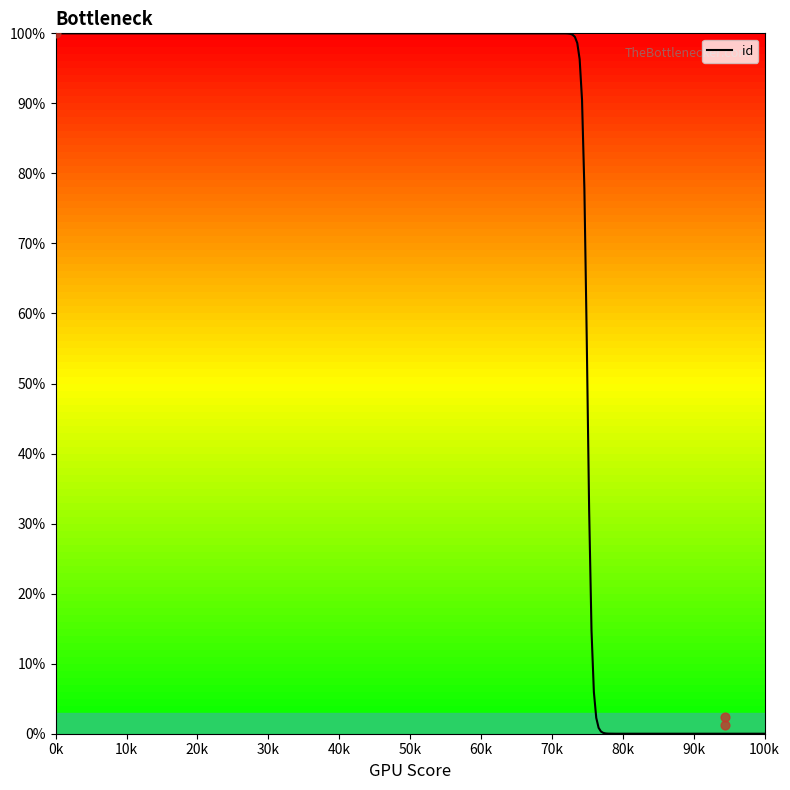

What is the highest value of the id series?

100.0